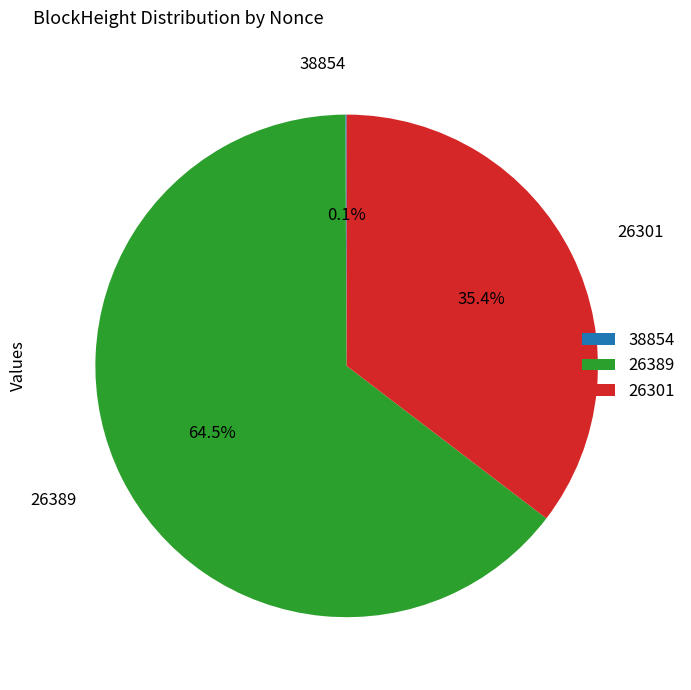

Does 26389 account for over 50% of the chart?

Yes